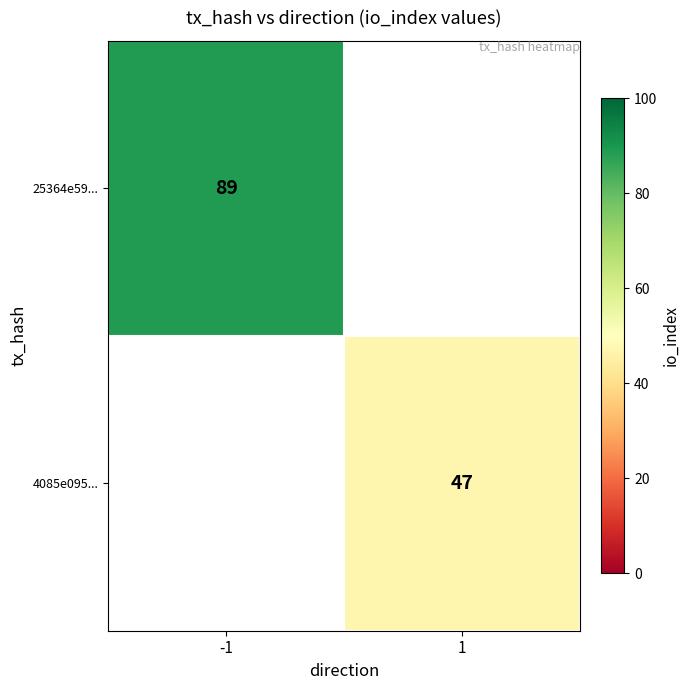

True or false: 4085e095... has a value of 47 at 1.

True